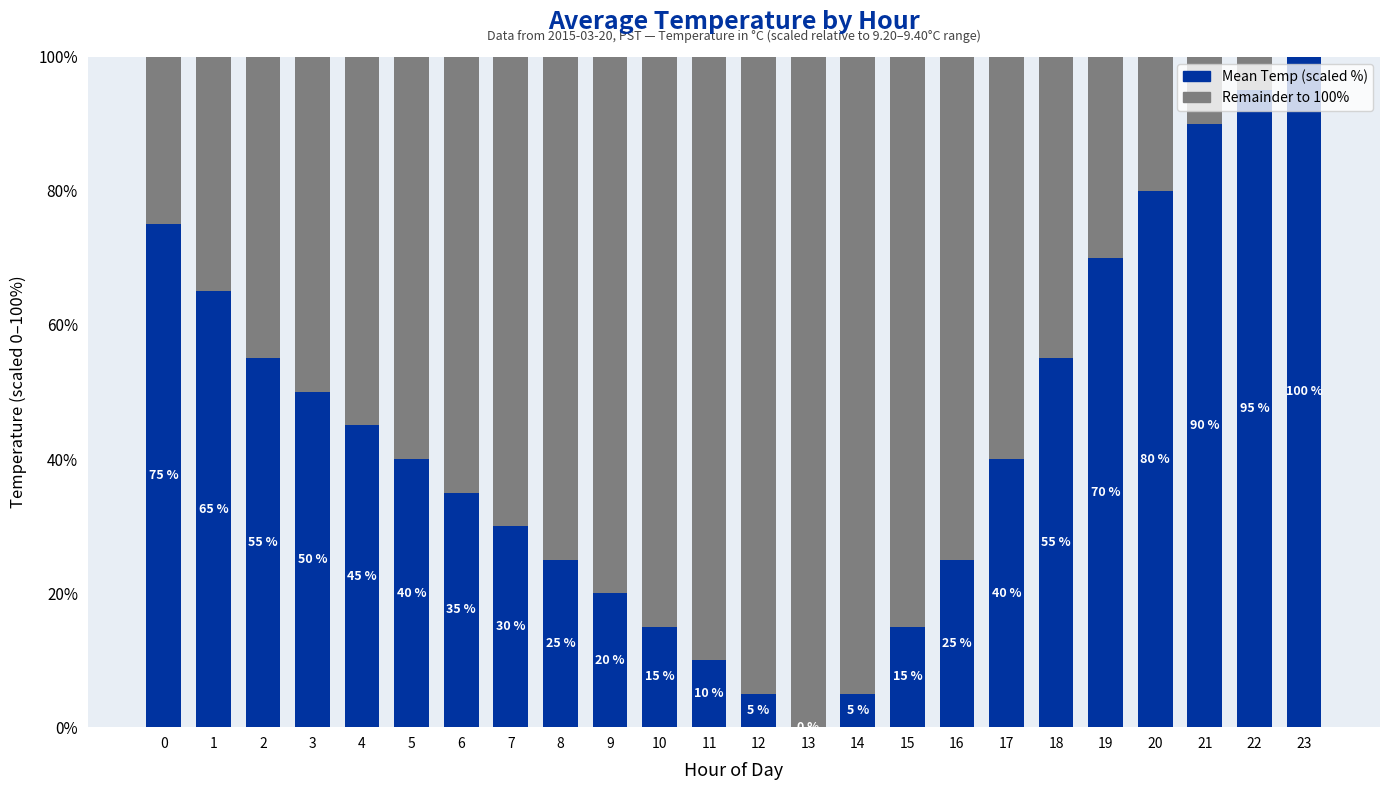

How many categories are shown in the chart?

24